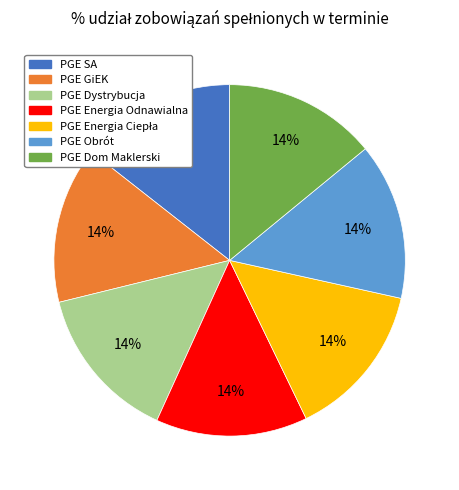

Count the number of slices in the pie.

7